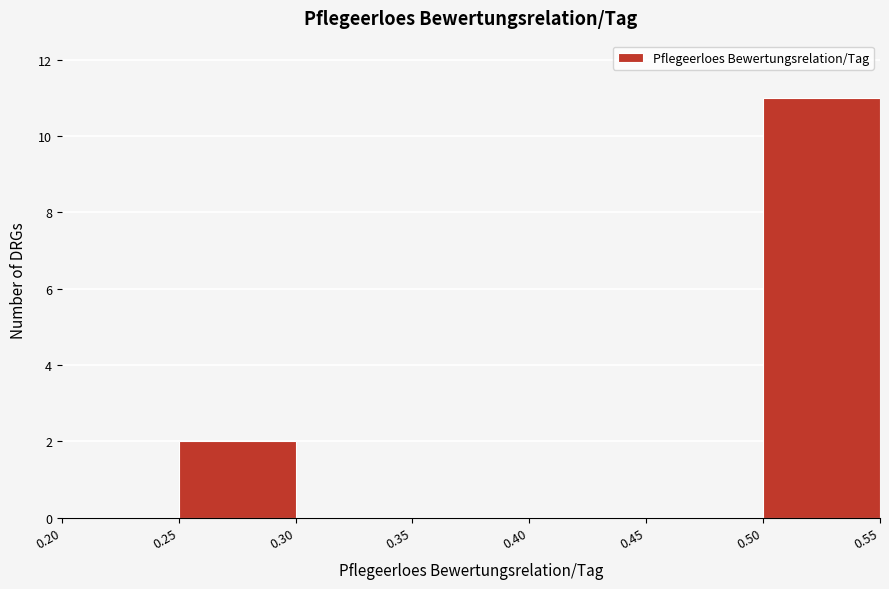

Reading left to right, transcribe this chart: for each bar, give the range it covers on the x-axis and its height. The values are not printed on the chart, so give them approximately, as read against the axis.

0.20 to 0.25: 0
0.25 to 0.30: 2
0.30 to 0.35: 0
0.35 to 0.40: 0
0.40 to 0.45: 0
0.45 to 0.50: 0
0.50 to 0.55: 11